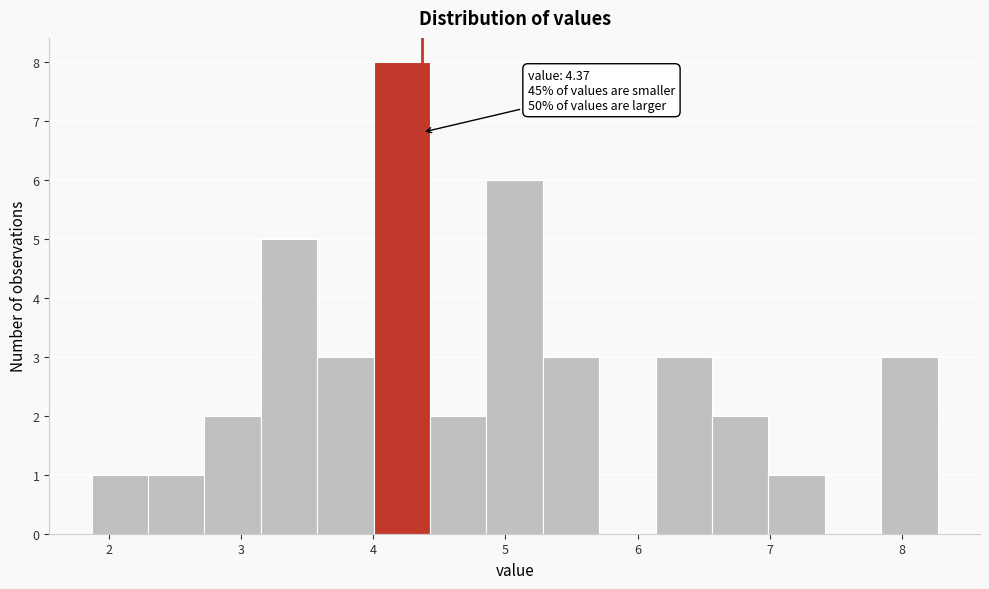

Which range on the x-axis has the tallest bar?

4.0 to 4.4